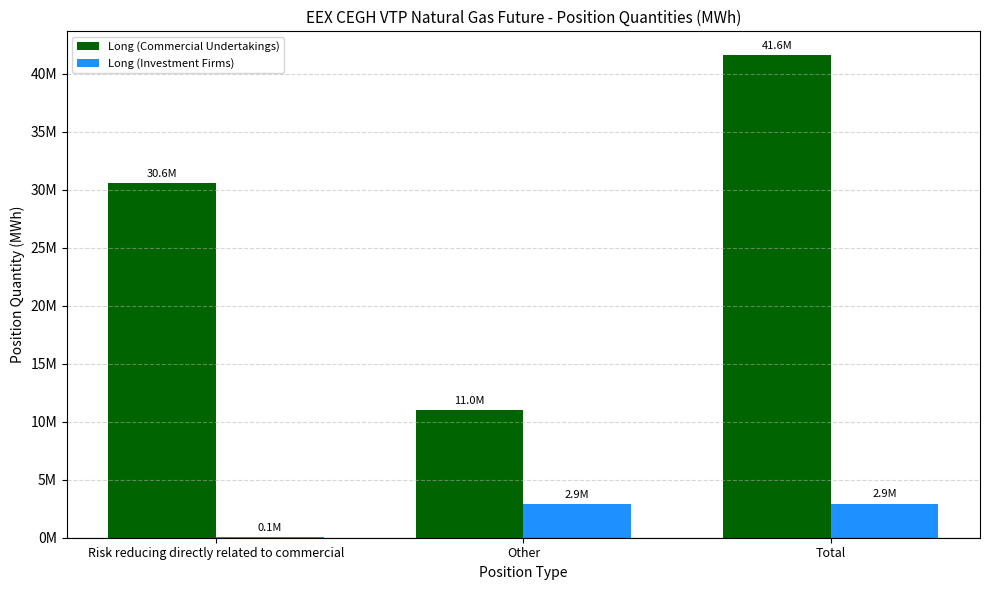

What is the greatest value displayed?

41559373